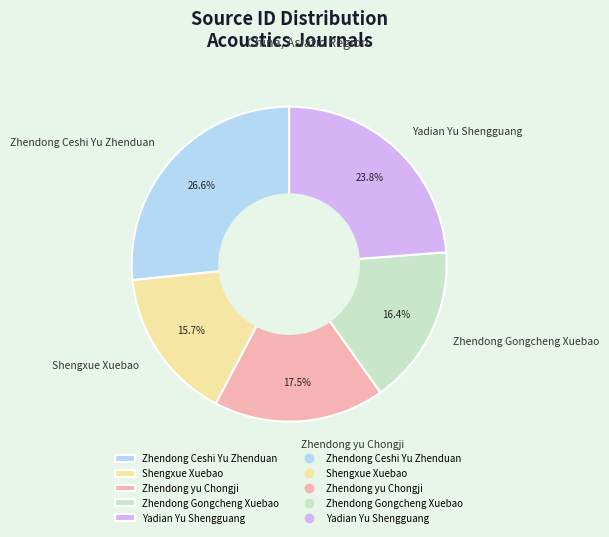

Between Shengxue Xuebao and Zhendong Gongcheng Xuebao, which is larger?

Zhendong Gongcheng Xuebao